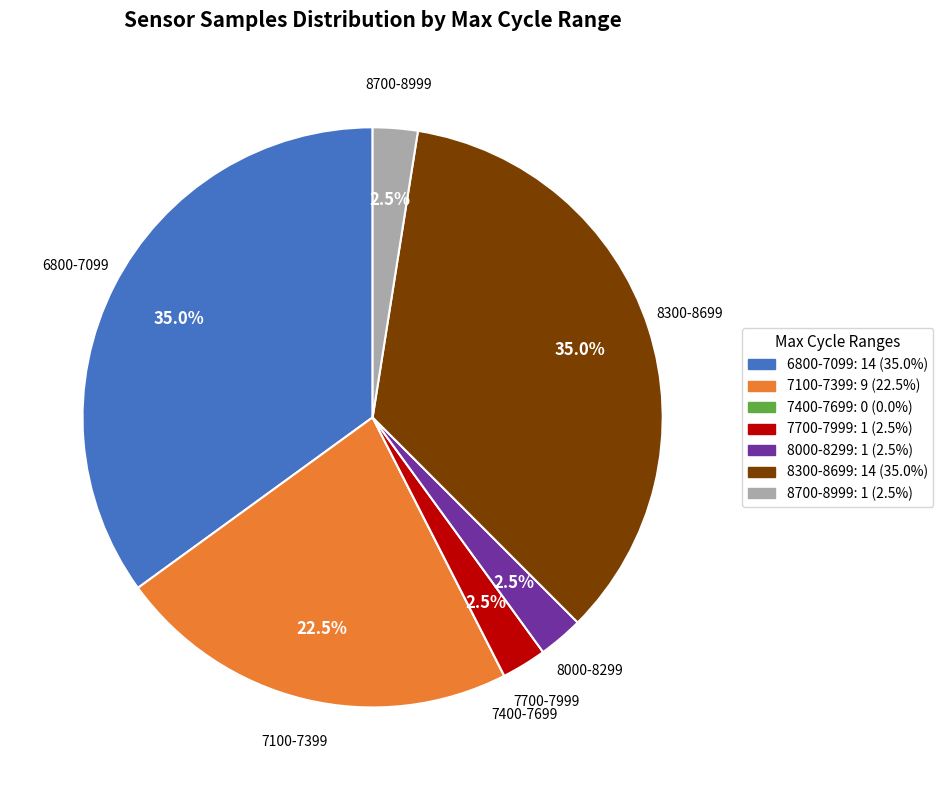

Combined, what portion of the pie is 6800-7099 and 7700-7999?

37.5%